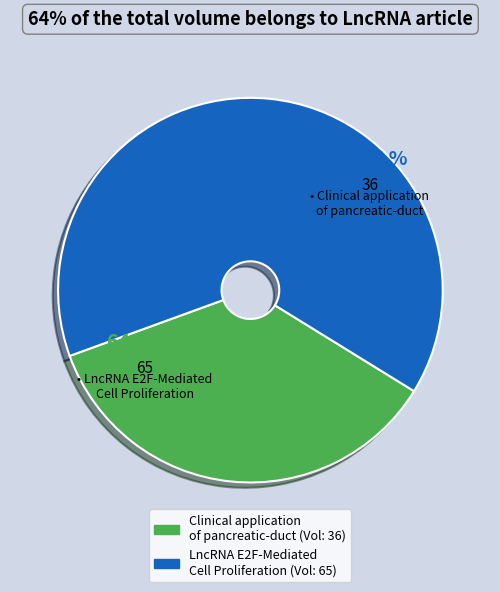

True or false: LncRNA E2F-Mediated Cell Proliferation accounts for 64% of the total.

True